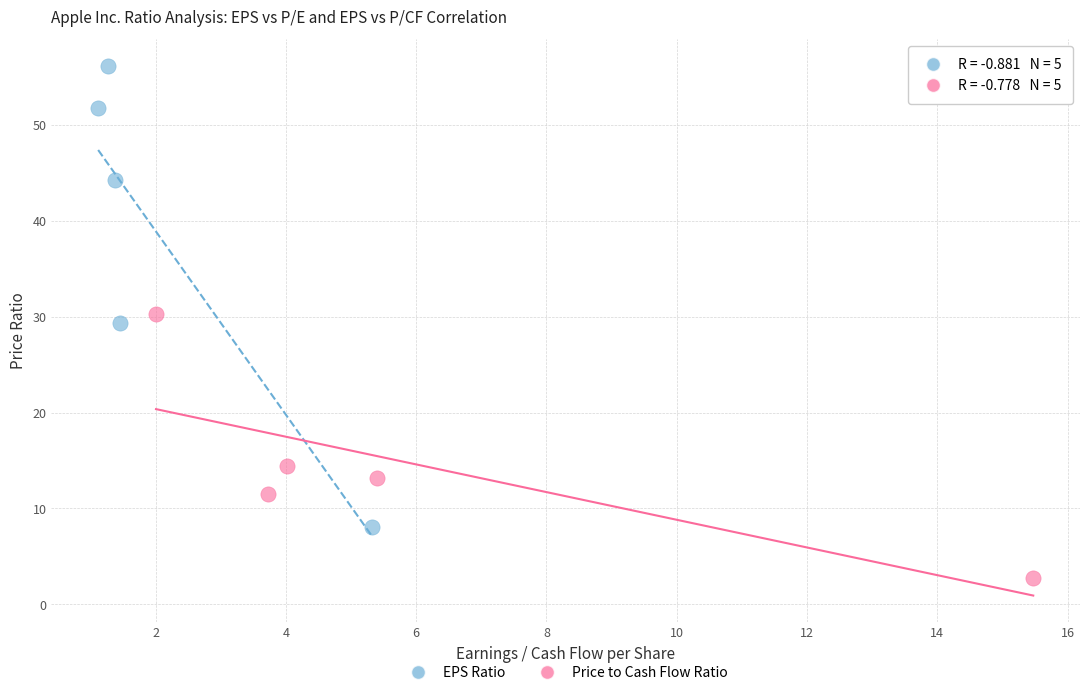

Which series has the widest spread of Y values?

EPS Ratio